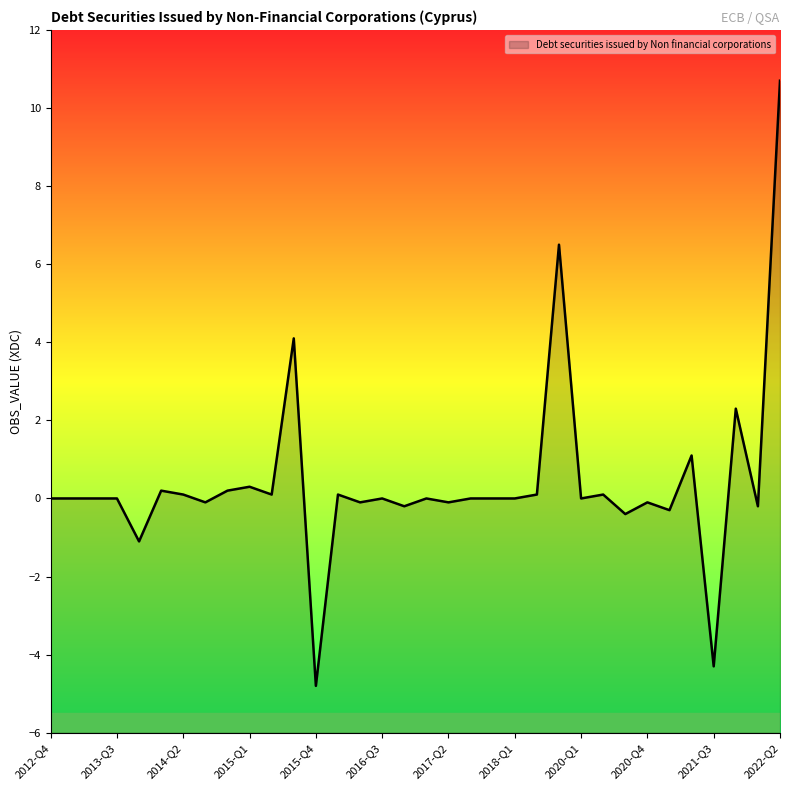

What is the difference between the second highest and second lowest values?

10.8